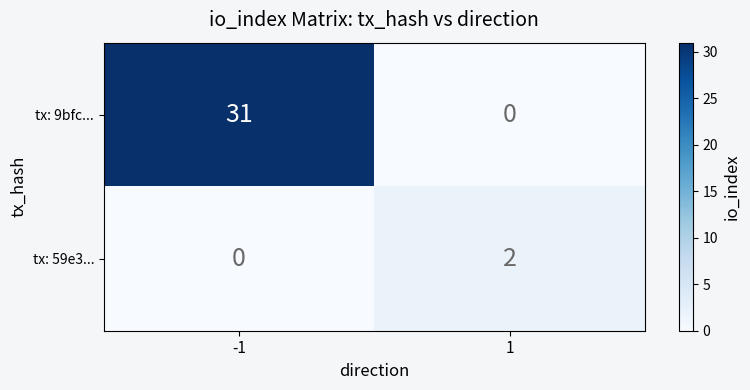

What is the sum of all tx: 9bfc... values?

31